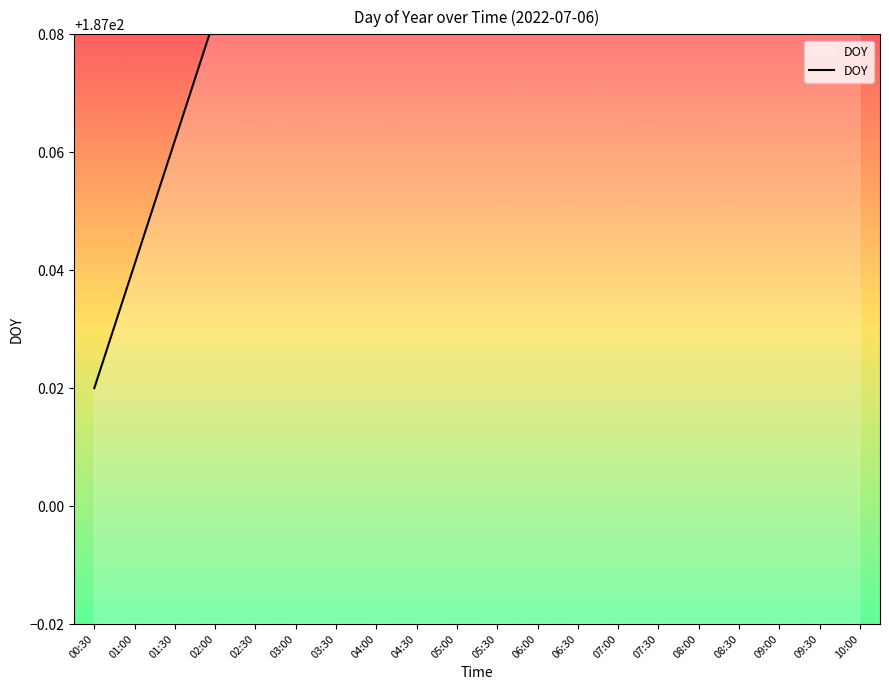

True or false: the data shows 62.8 at 04:30.

False